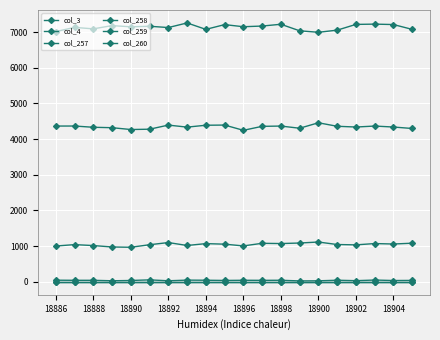

At how many categories does at least one series exceed 3080?

20